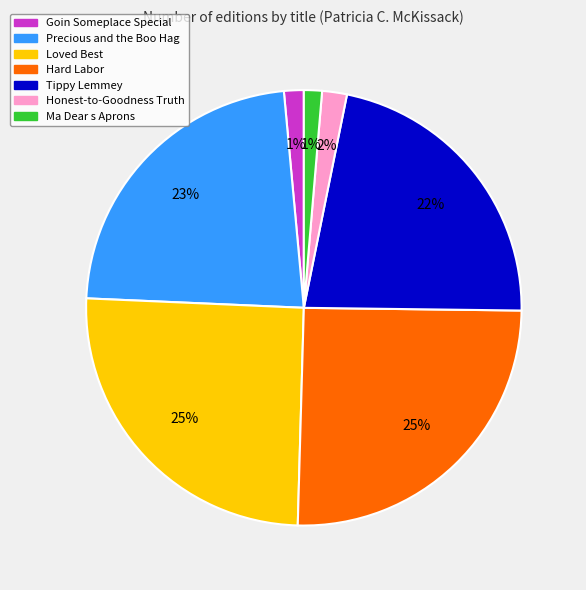

Is Ma Dear s Aprons the majority of the pie?

No